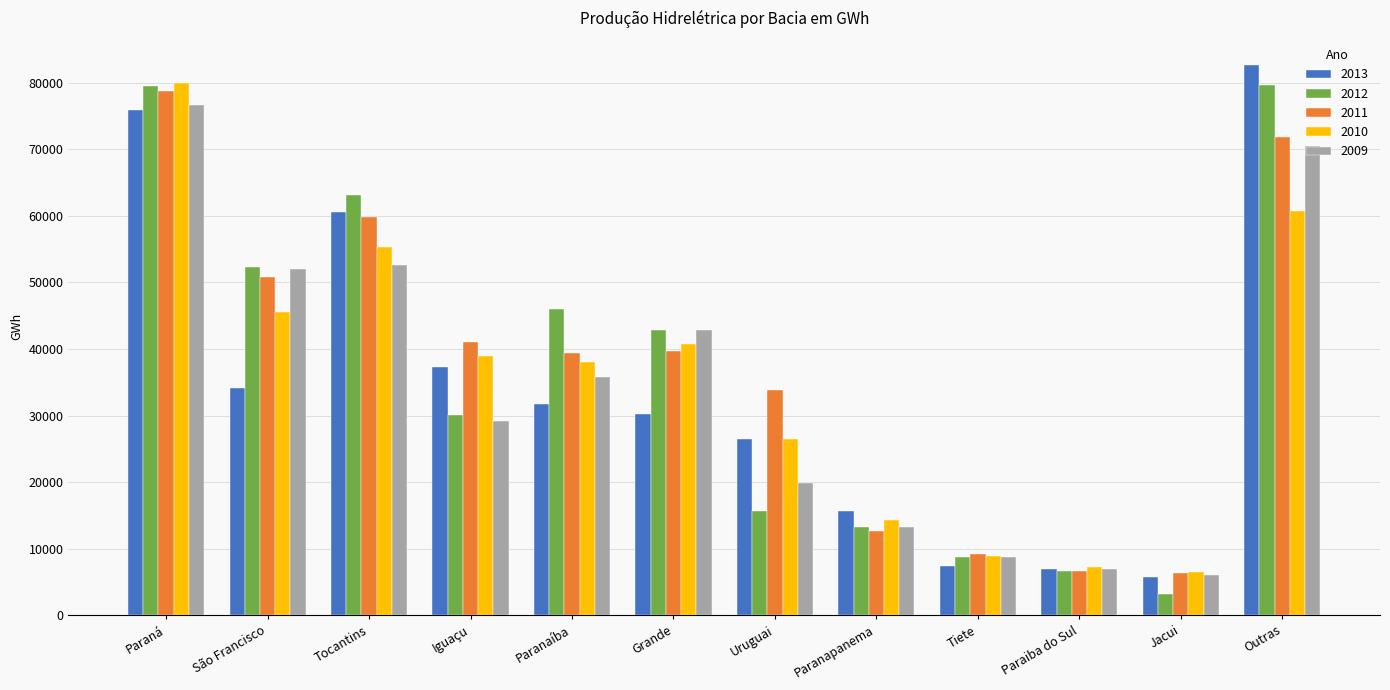

How many bars are there in each group?

5